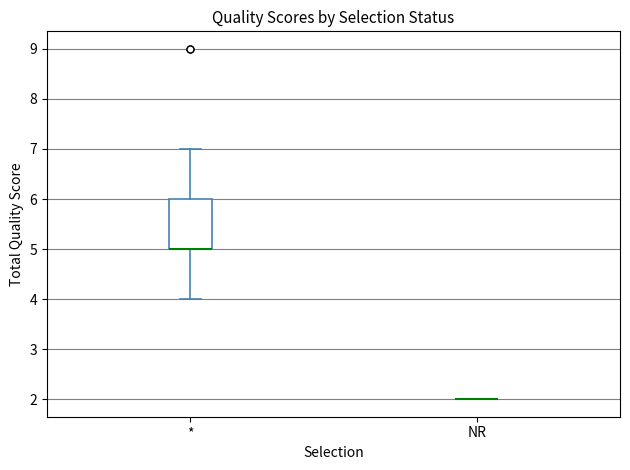

Reading left to right, read every box against the y-axis: the position of its median line, the range the box covers, and the ends of its whiskers. The values are not printed on the chart, so give them approximately, as read against the axis.

*: median 5 (drawn on the box's lower edge), box 5 to 6, whiskers 4 to 7
NR: box collapsed to a line at 2, whiskers 2 to 2